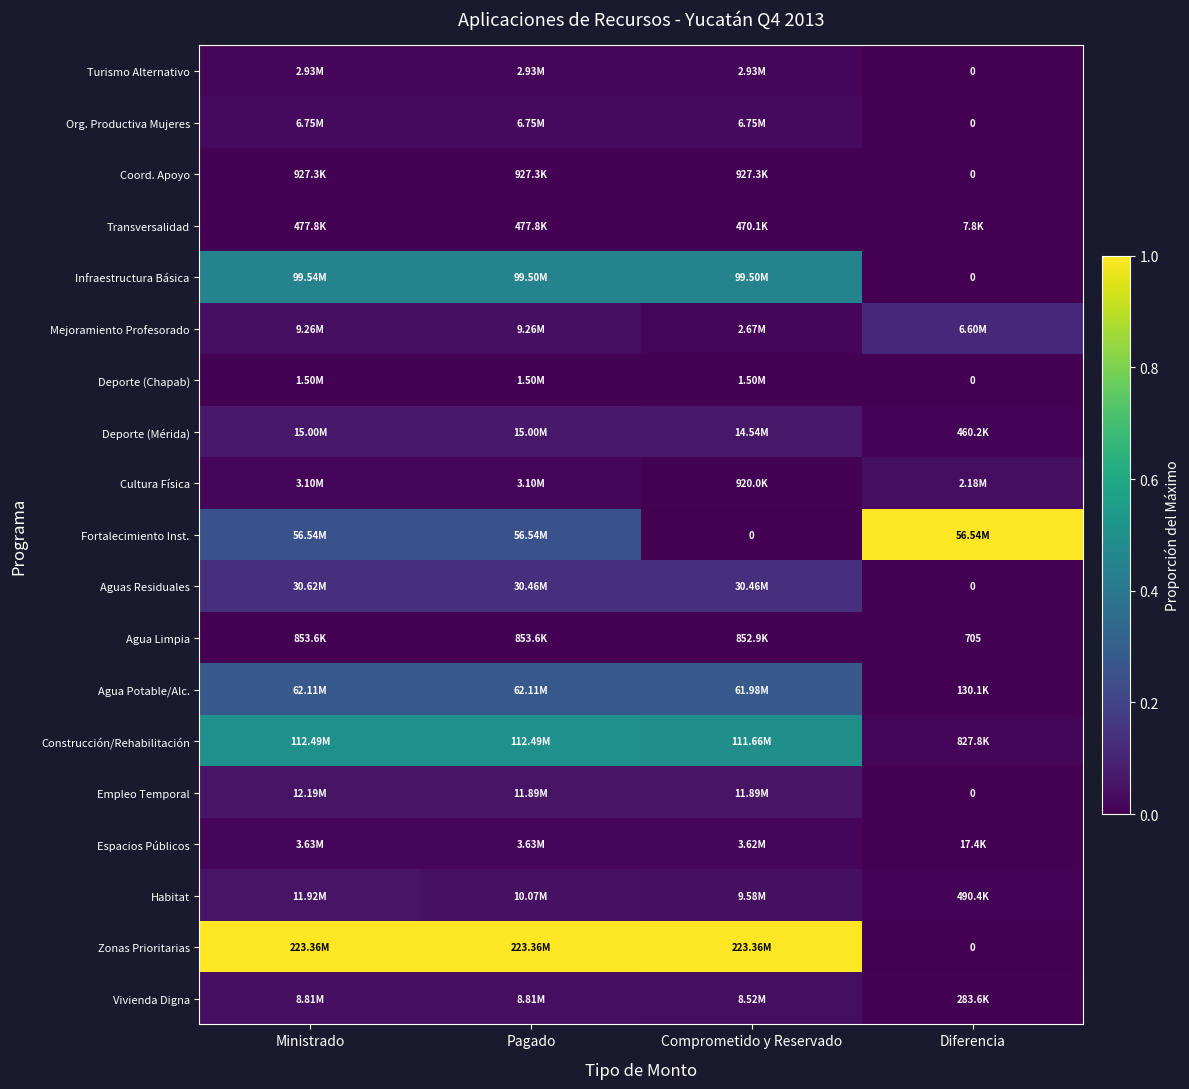

What is the average value of the Agua Potable/Alc. series?

0.2